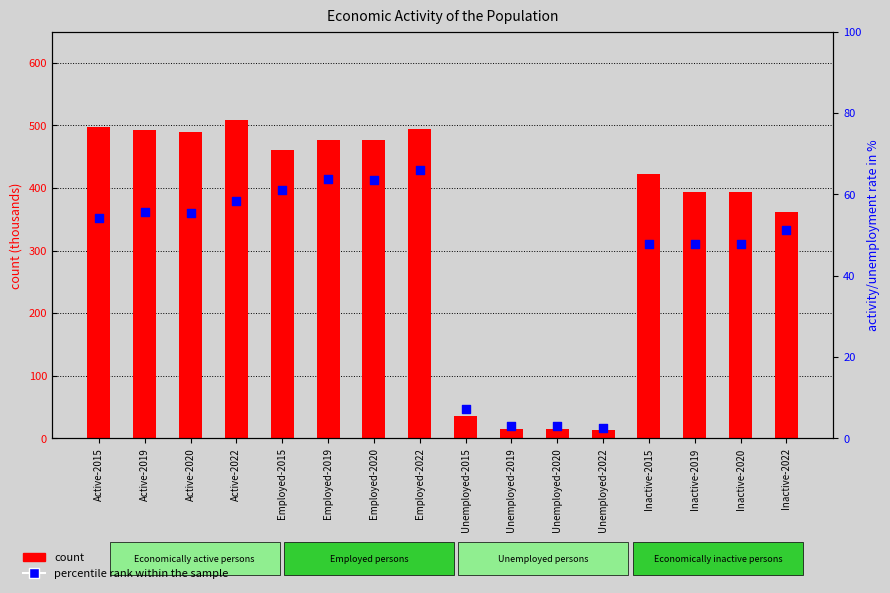

Which series has the widest spread of Y values?

count